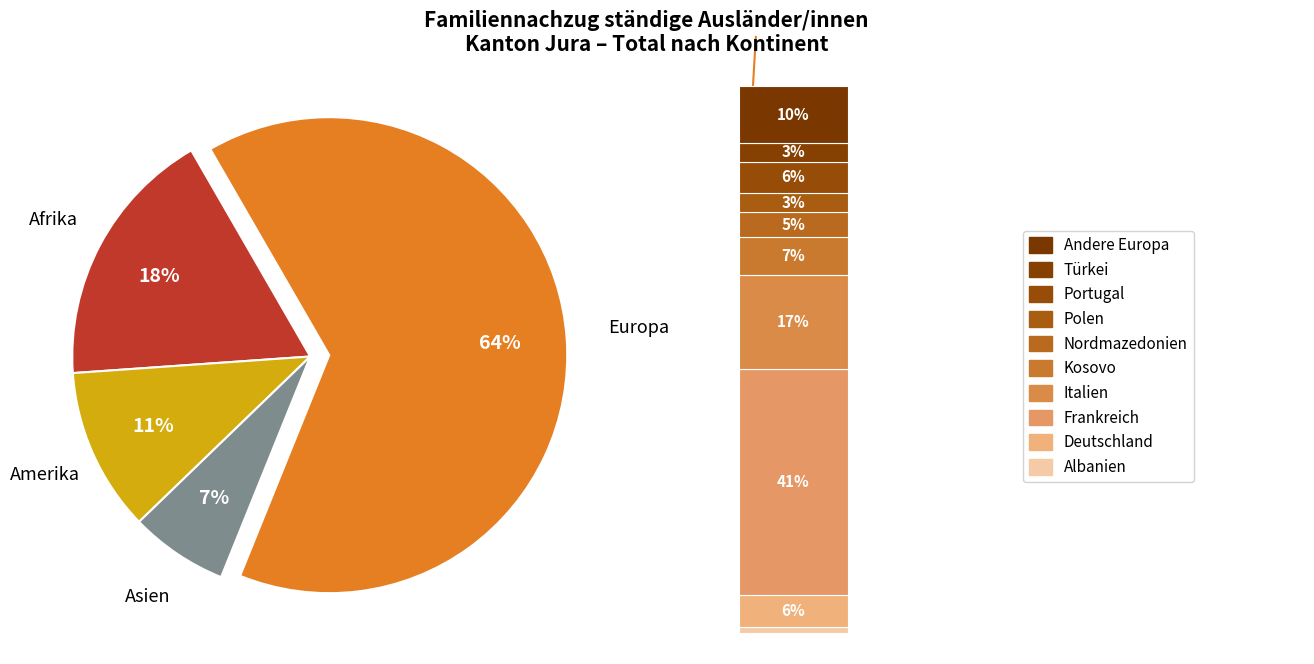

How much of the chart is everything except Ozeanien?

100.0%